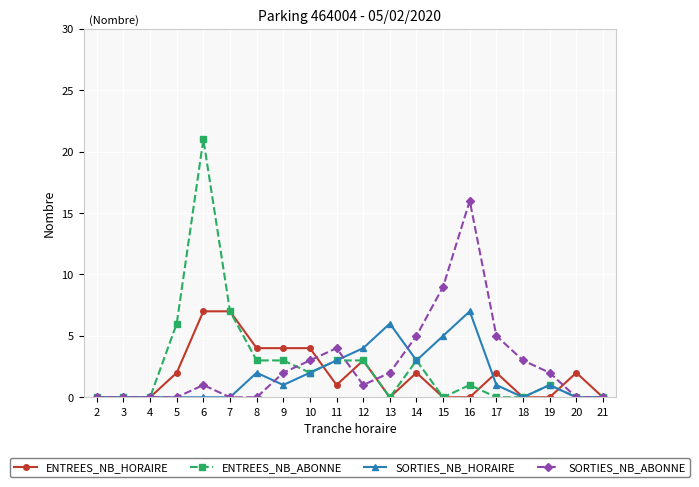

Read the ENTREES_NB_HORAIRE value at 19.

0